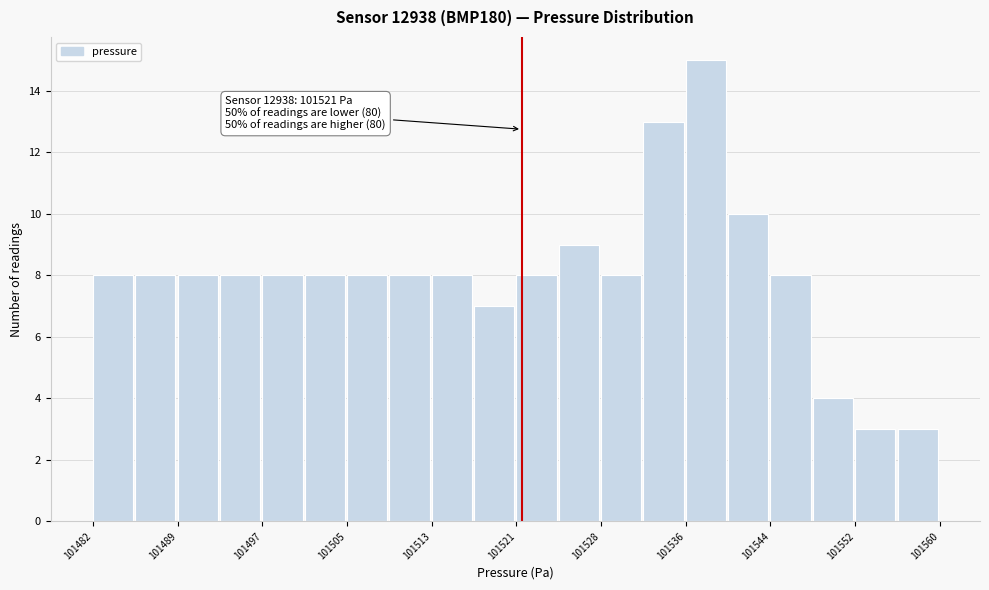

Around what value on the x-axis is the tallest bar? Give the approximate position of its centre, as read against the axis.

101538